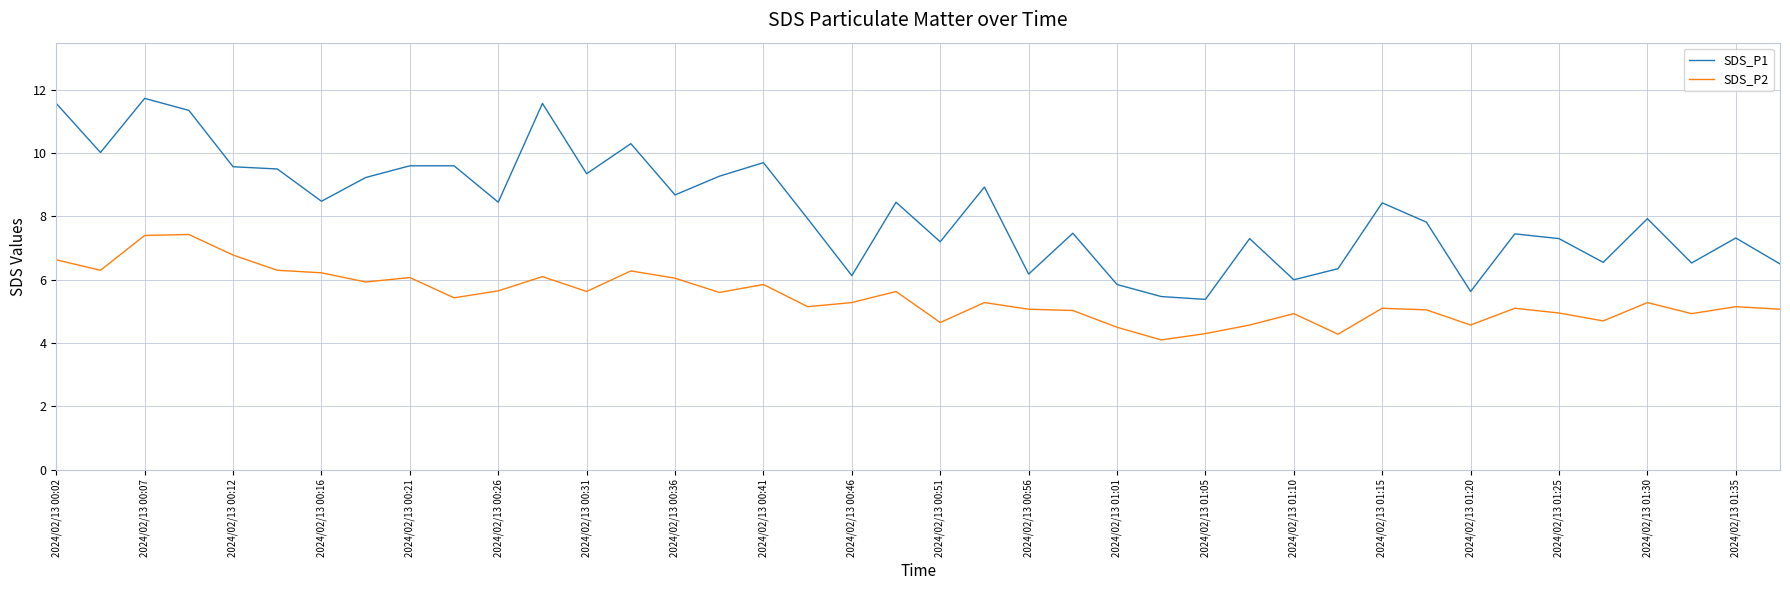

Which series has the largest total across all categories?

SDS_P1